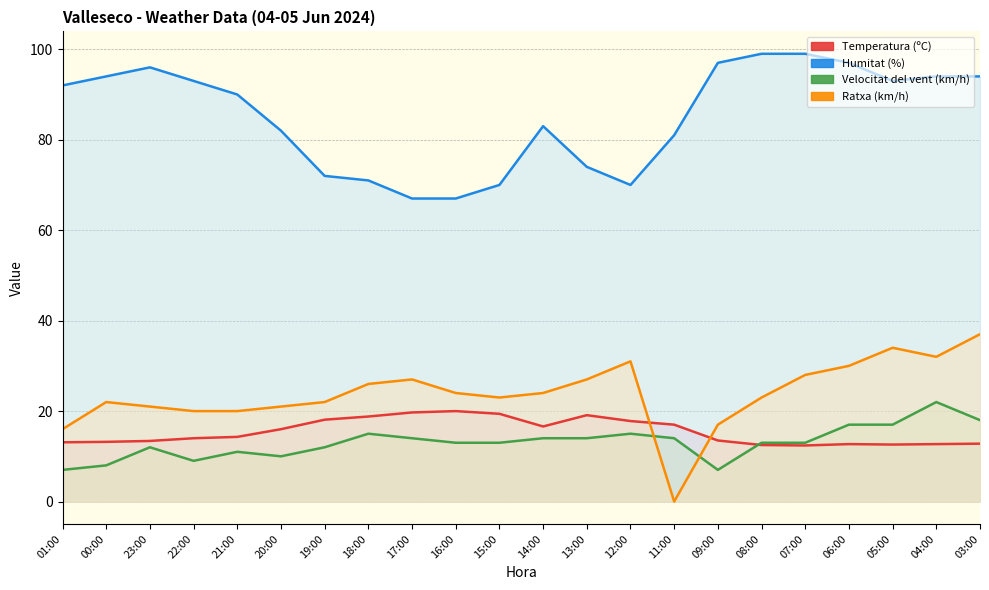

Where is Humitat (%) nearest to the value 83?

14:00